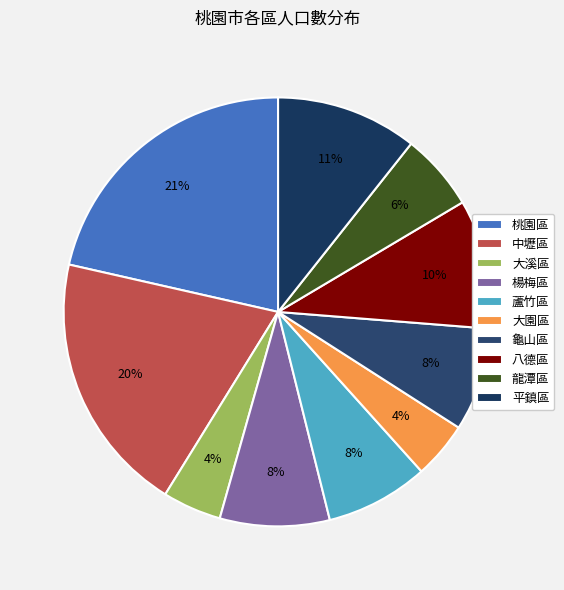

Count the number of slices in the pie.

10